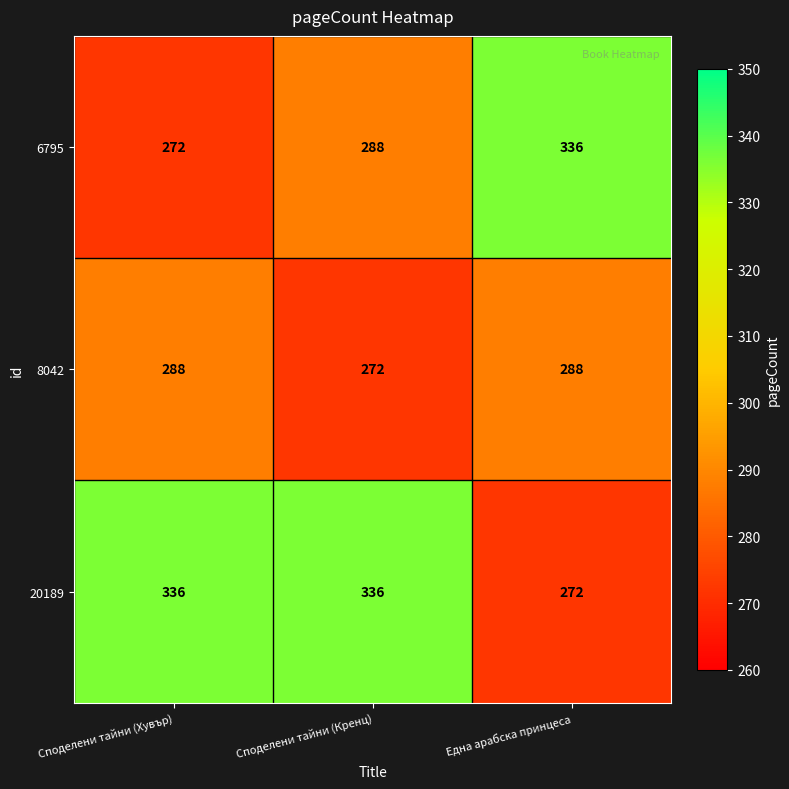

At how many categories does at least one series exceed 272?

3